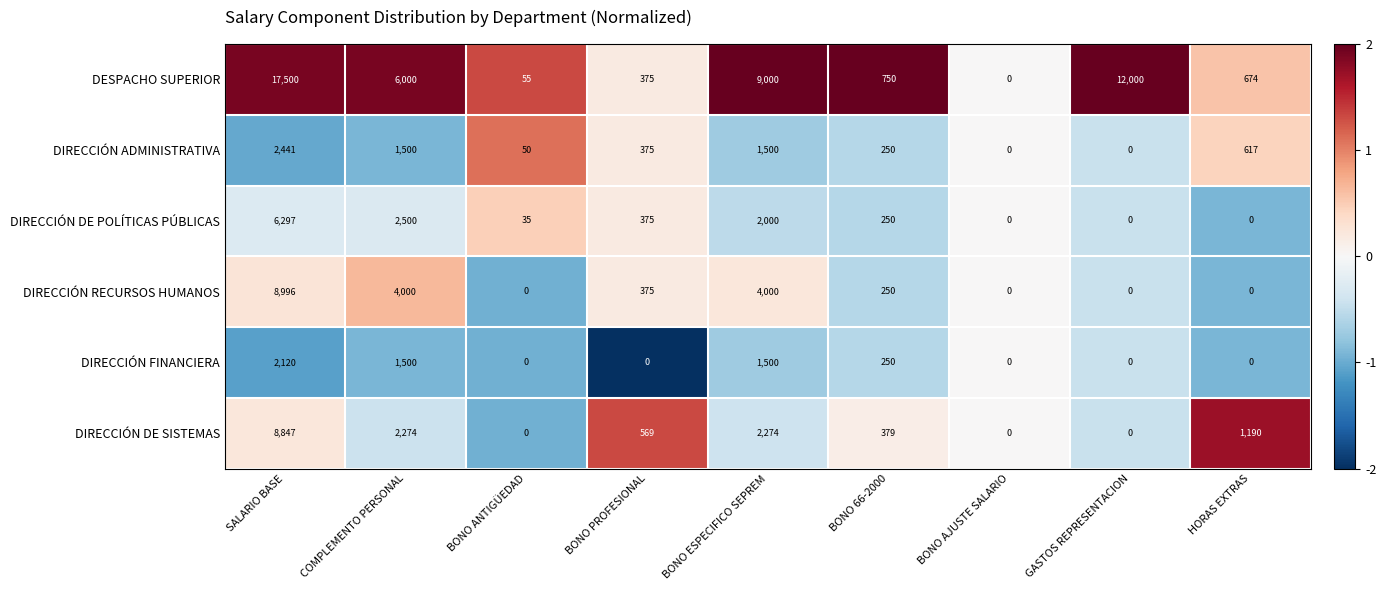

Which series has the widest spread of values?

DESPACHO SUPERIOR